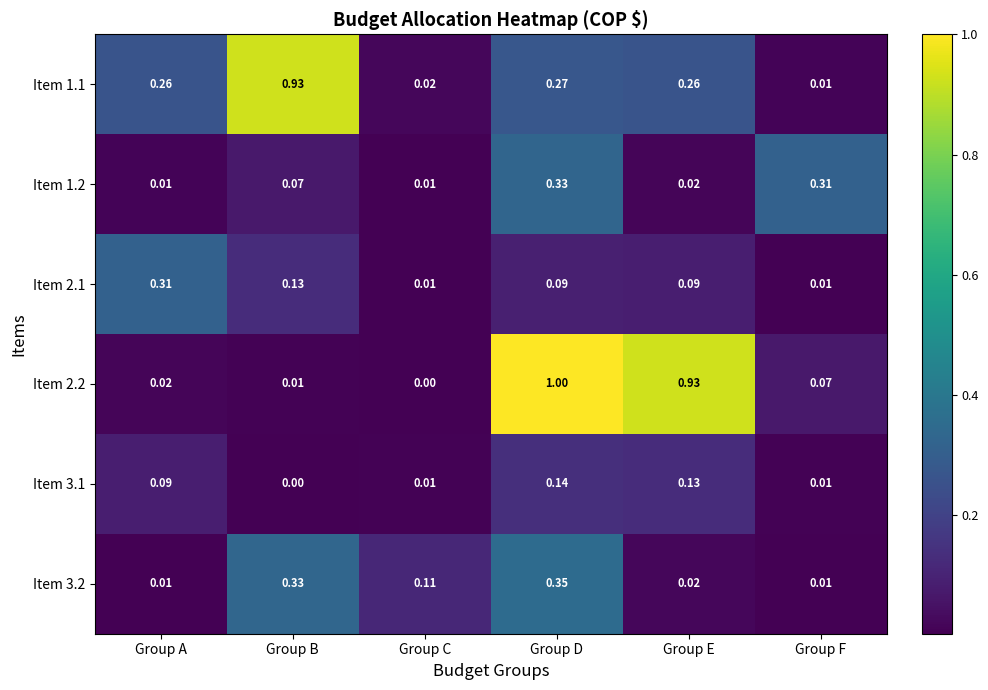

How many distinct data groups are displayed?

6